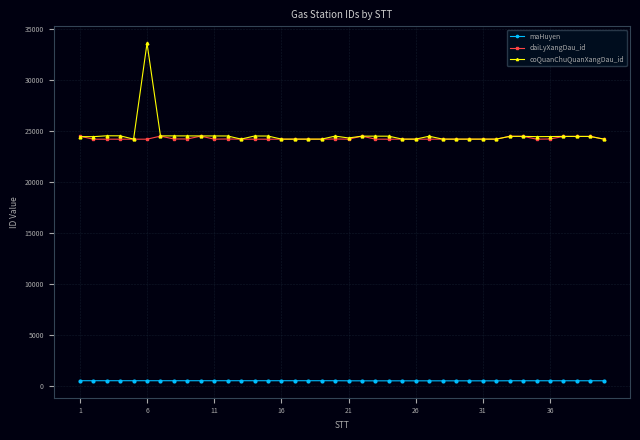

What is the highest value of the coQuanChuQuanXangDau_id series?

33571